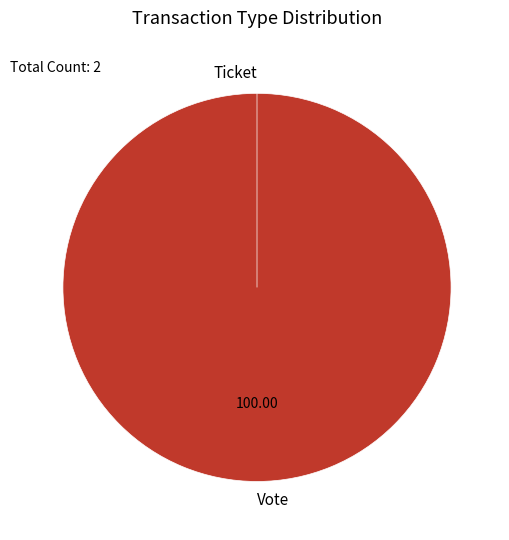

Rank the categories by value from highest to lowest.

Vote, Ticket